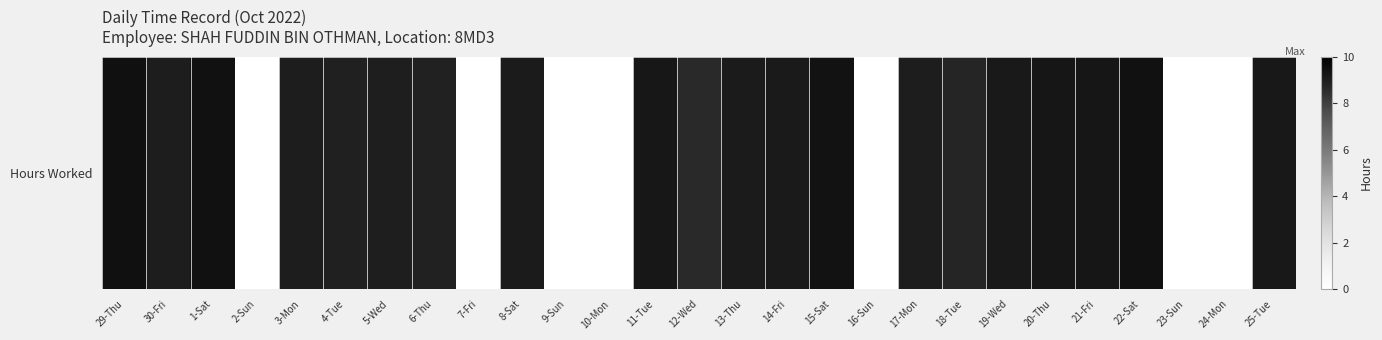

How many data points are above 9?

15